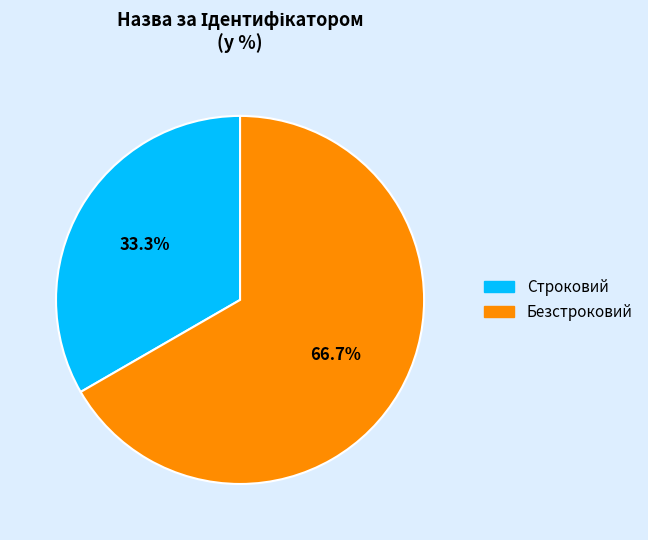

To the nearest percent, what is the difference between the largest and smallest slice percentages?

33%